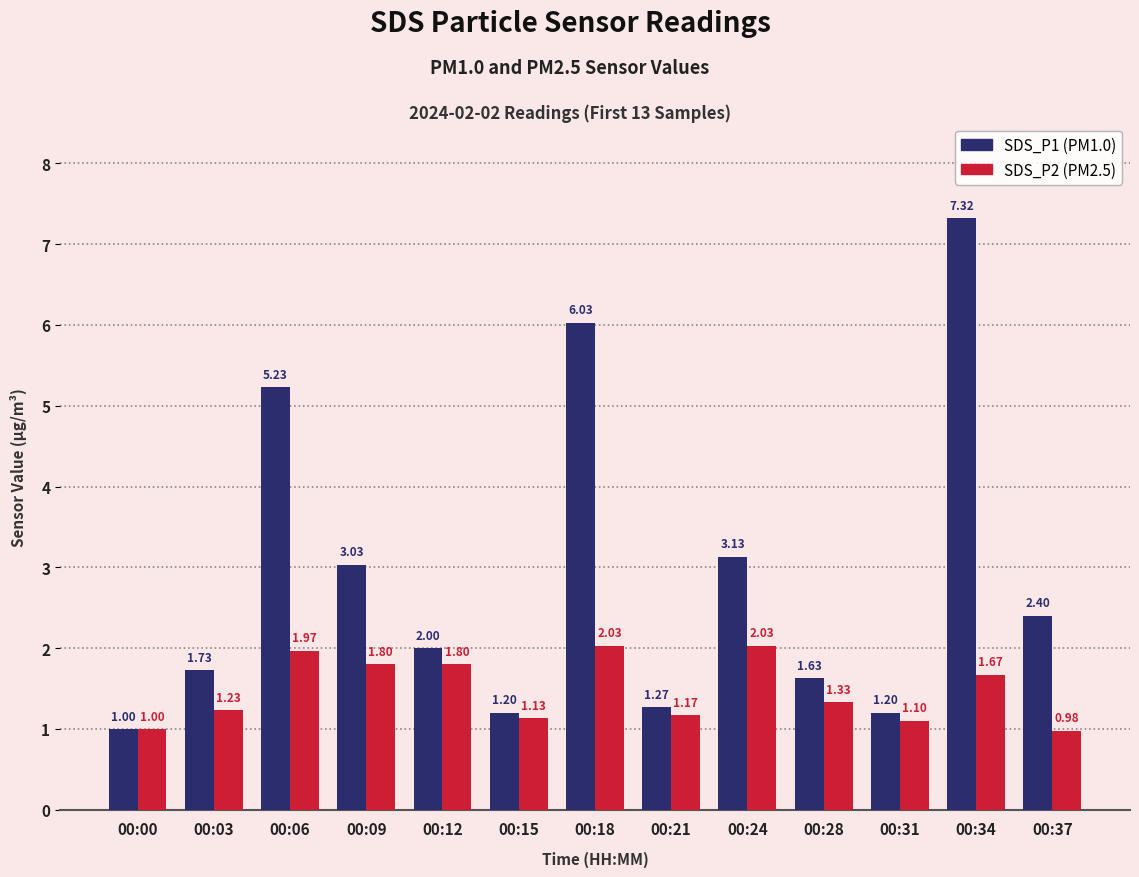

What is the total value across all series at 00:15?

2.3